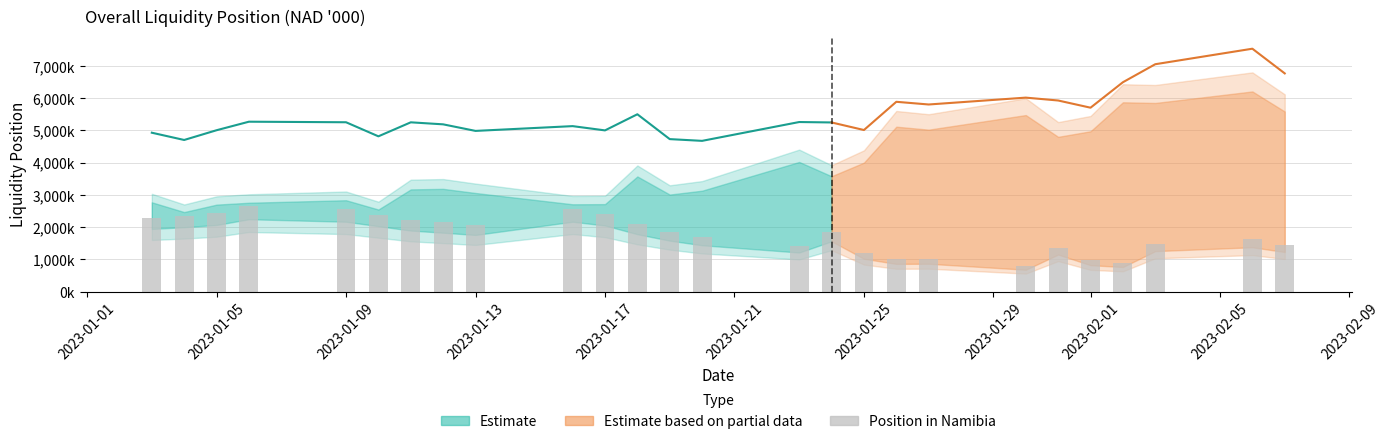

What is the difference between the second highest and minimum values?

1749907.0